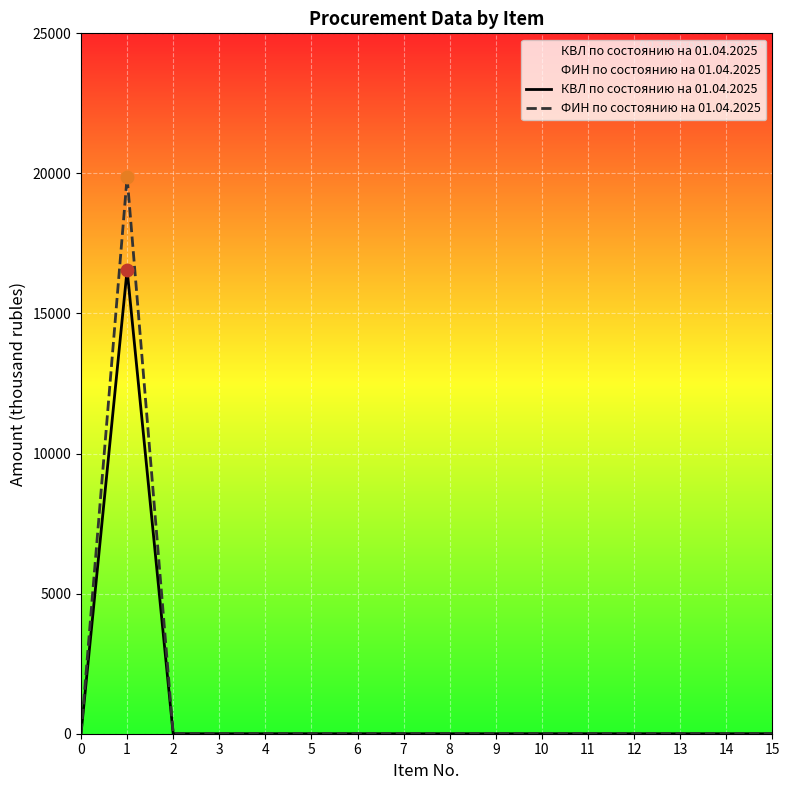

Which series reaches the minimum Y coordinate?

КВЛ по состоянию на 01.04.2025